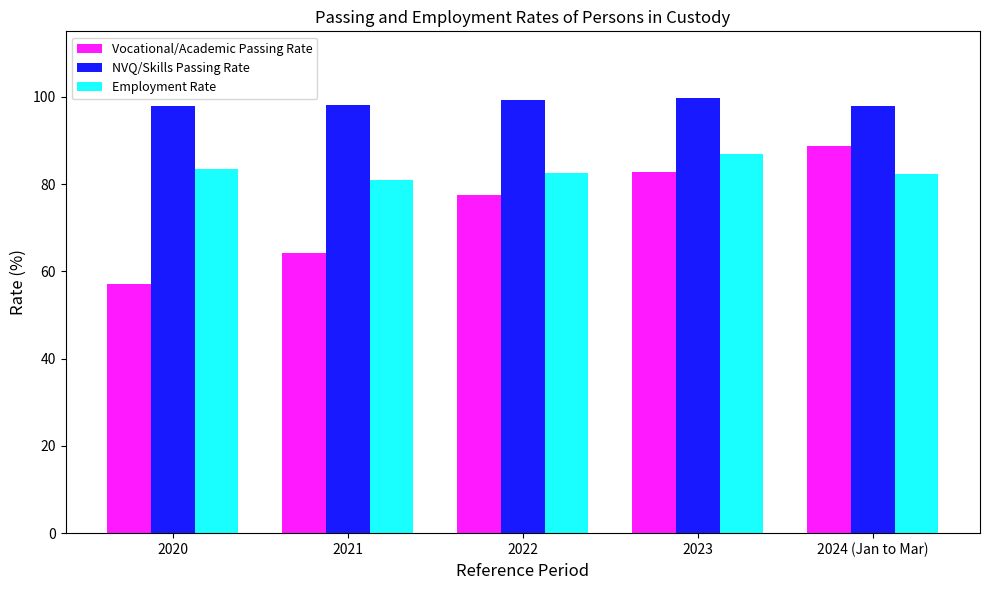

What is the highest value of the NVQ/Skills Passing Rate series?

99.7